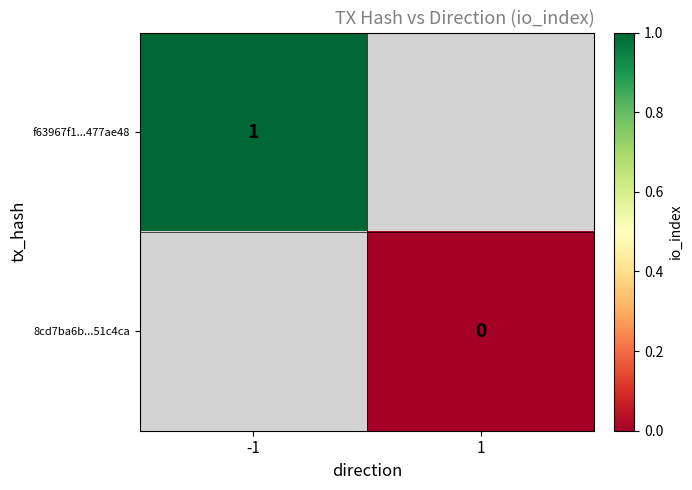

True or false: f63967f1...477ae48 has a value of 1 at -1.

True